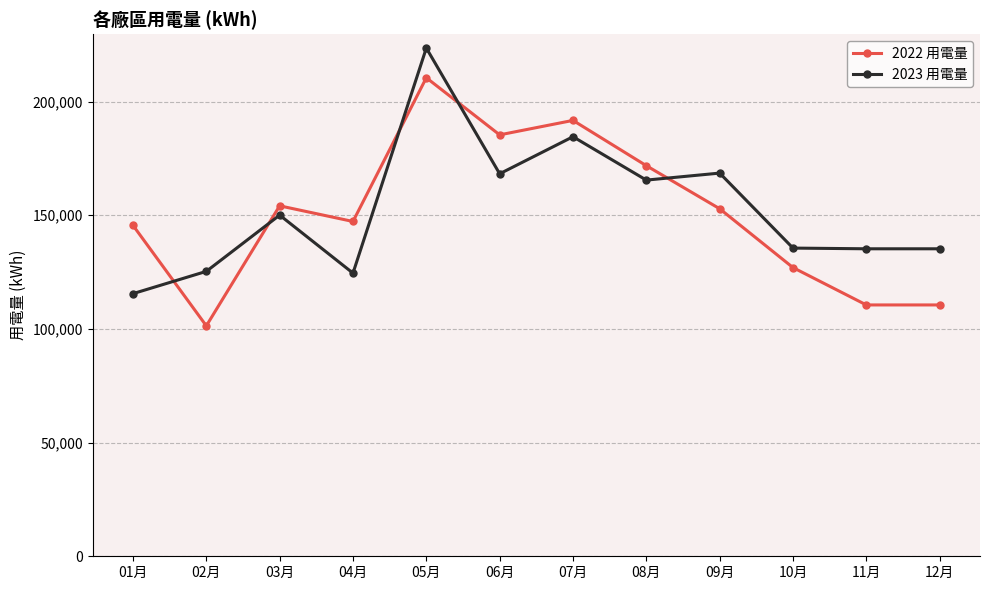

True or false: 2023 用電量 has a value of 39065.9 at 12月.

False